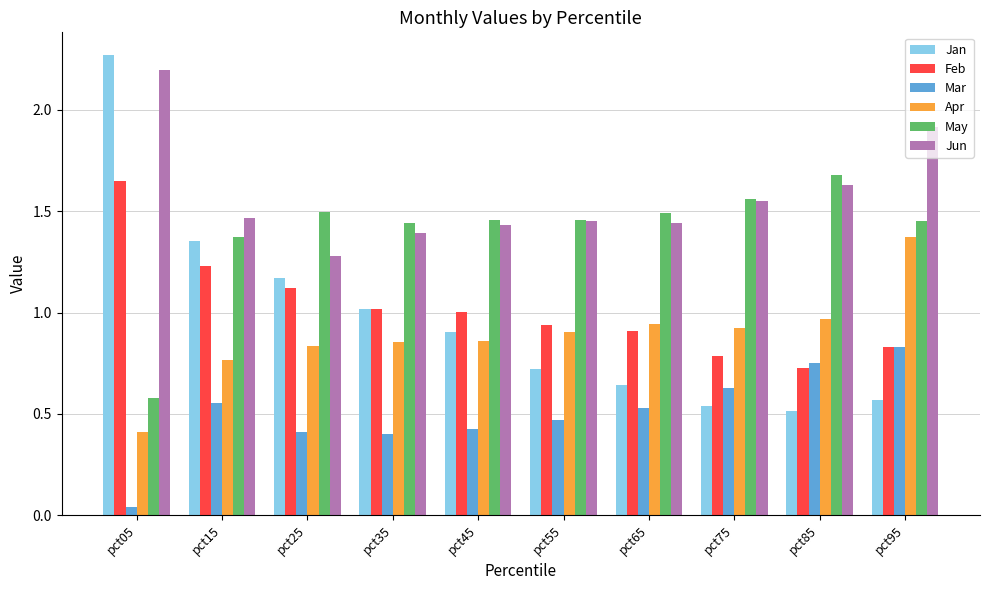

What is the difference between the Feb values at pct25 and pct45?

0.1